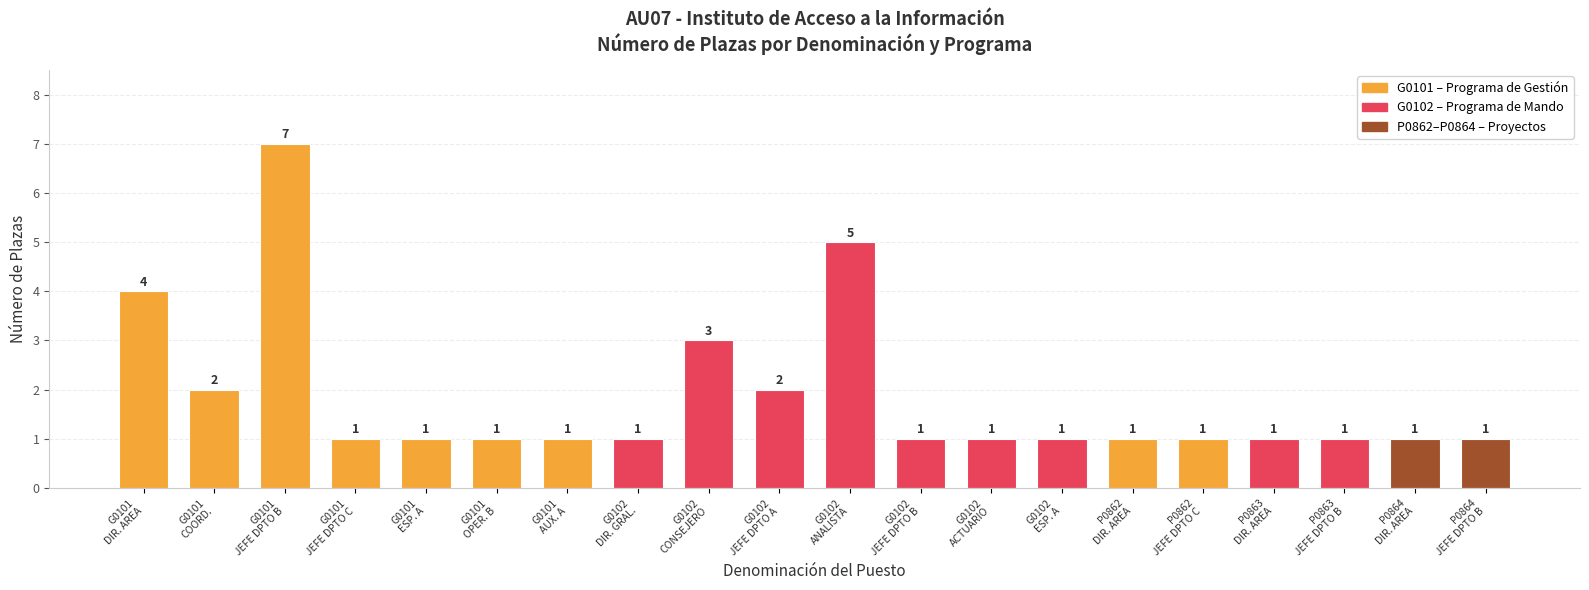

What is the minimum value shown in the chart?

1